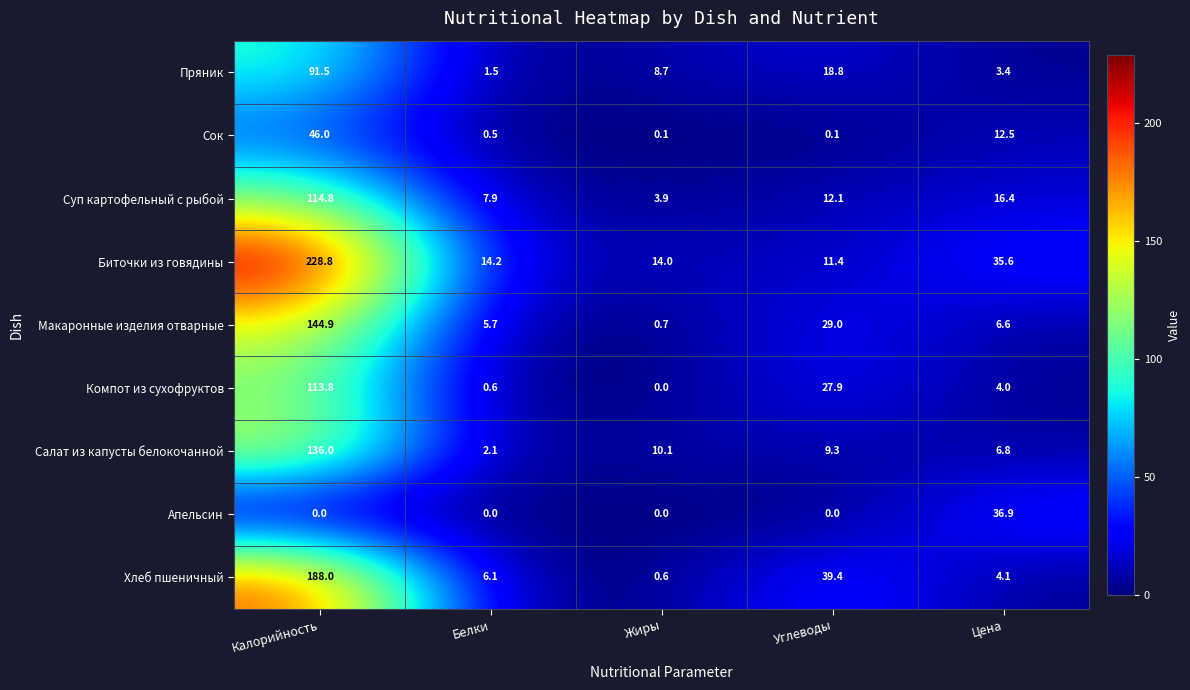

Which label corresponds to the largest value in the chart?

Калорийность